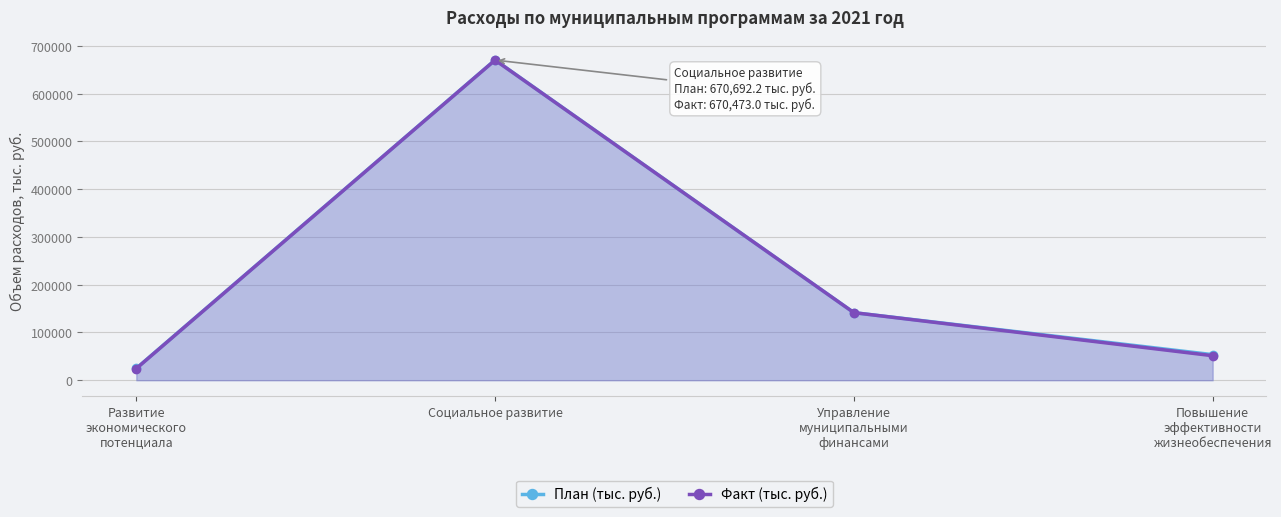

Reading left to right, extract all data points from this chart.

План (тыс. руб.): 24855.4	670692.2	141530.1	53603.1
Факт (тыс. руб.): 24503.6	670473.0	141520.7	51371.2